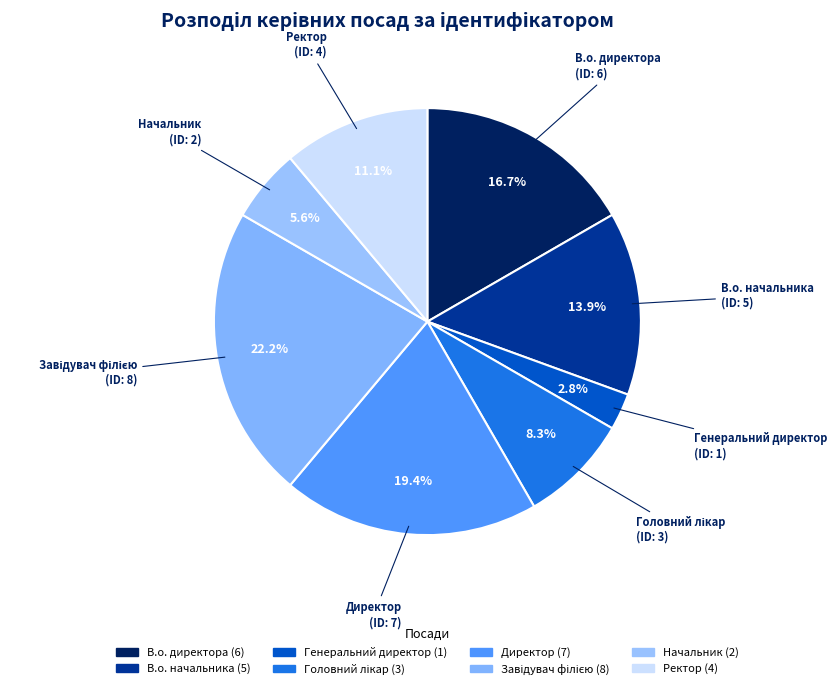

To the nearest percent, what is the difference between the Директор and В.о. начальника slice percentages?

6%